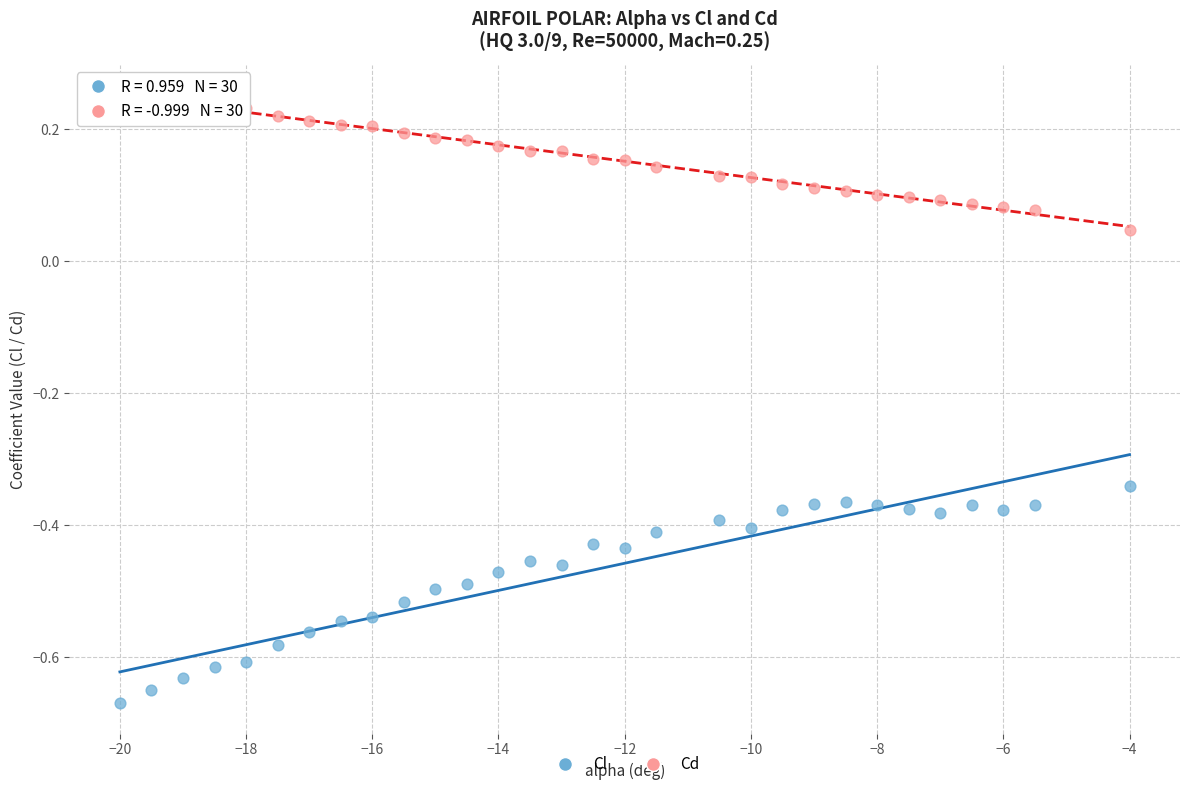

Which series contains the highest Y value?

Cd